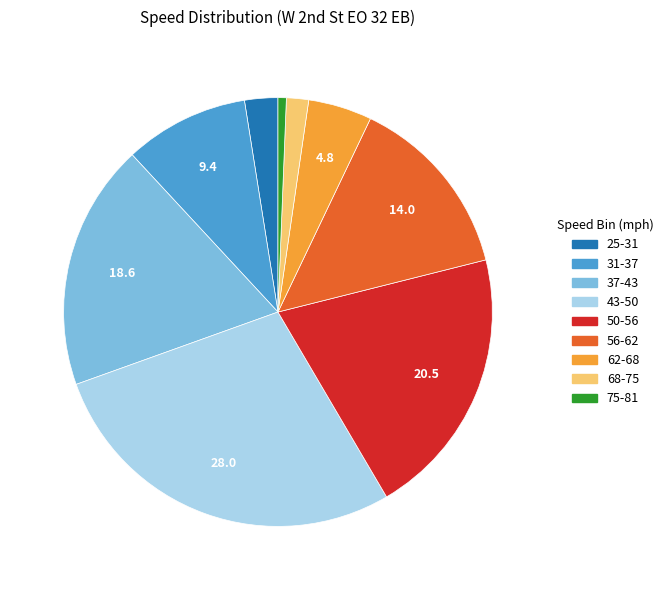

Does any single category account for the majority?

No